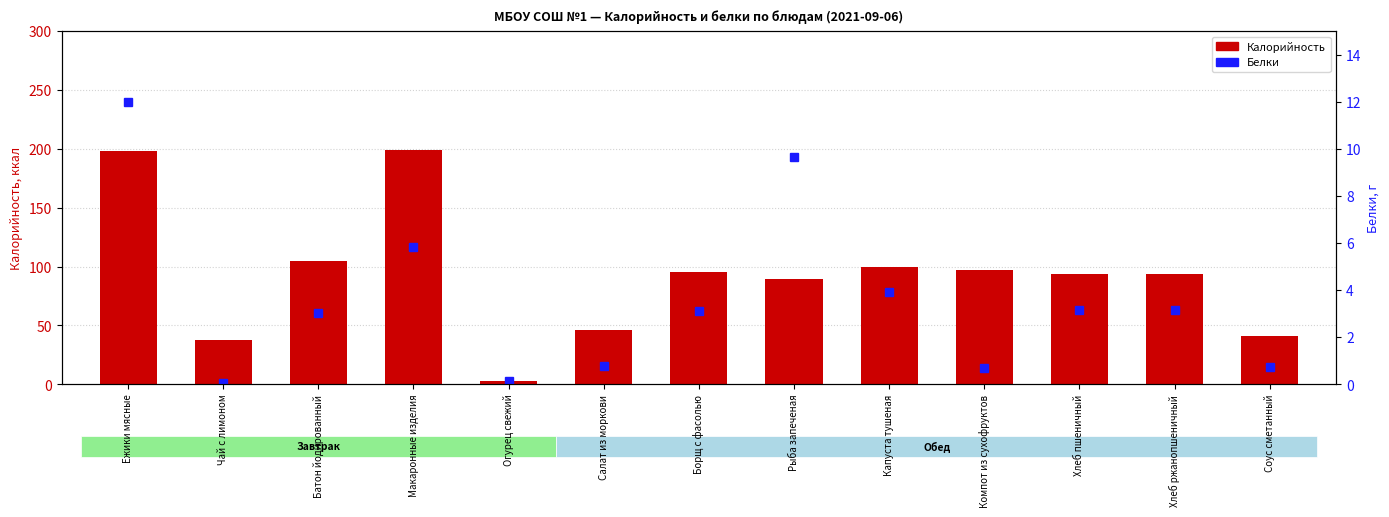

Reading right to left, list all the values displayed in this chart.

Калорийность: Соус сметанный=40.9	Хлеб ржанопшеничный=94.0	Хлеб пшеничный=94.0	Компот из сухофруктов=96.7	Капуста тушеная=99.7	Рыба запеченая=89.7	Борщ с фасолью=95.7	Салат из моркови=45.7	Огурец свежий=2.4	Макаронные изделия=199.0	Батон йодированный=104.5	Чай с лимоном=38.0	Ежики мясные=197.9
Белки: Соус сметанный=0.7	Хлеб ржанопшеничный=3.2	Хлеб пшеничный=3.2	Компот из сухофруктов=0.7	Капуста тушеная=3.9	Рыба запеченая=9.6	Борщ с фасолью=3.1	Салат из моркови=0.8	Огурец свежий=0.1	Макаронные изделия=5.8	Батон йодированный=3.0	Чай с лимоном=0.1	Ежики мясные=12.0